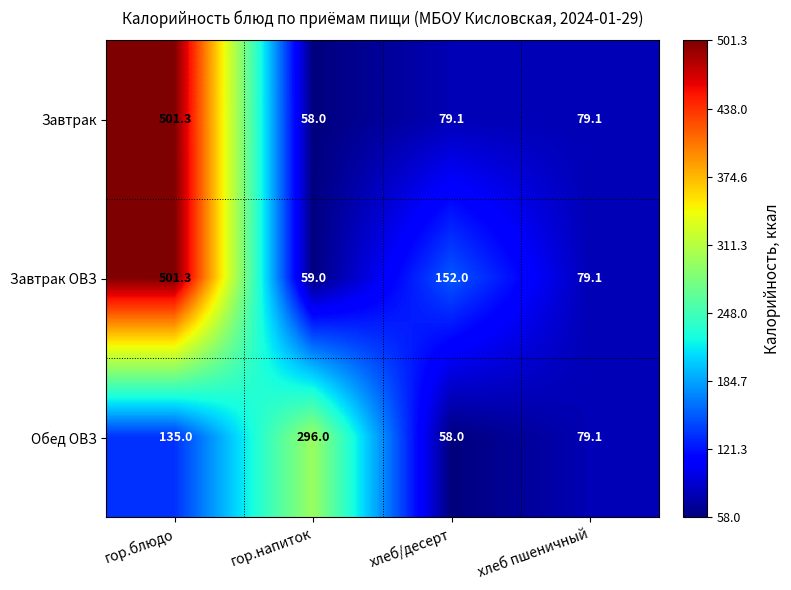

The Обед ОВЗ series shows 135.0 at гор.блюдо. True or false?

True